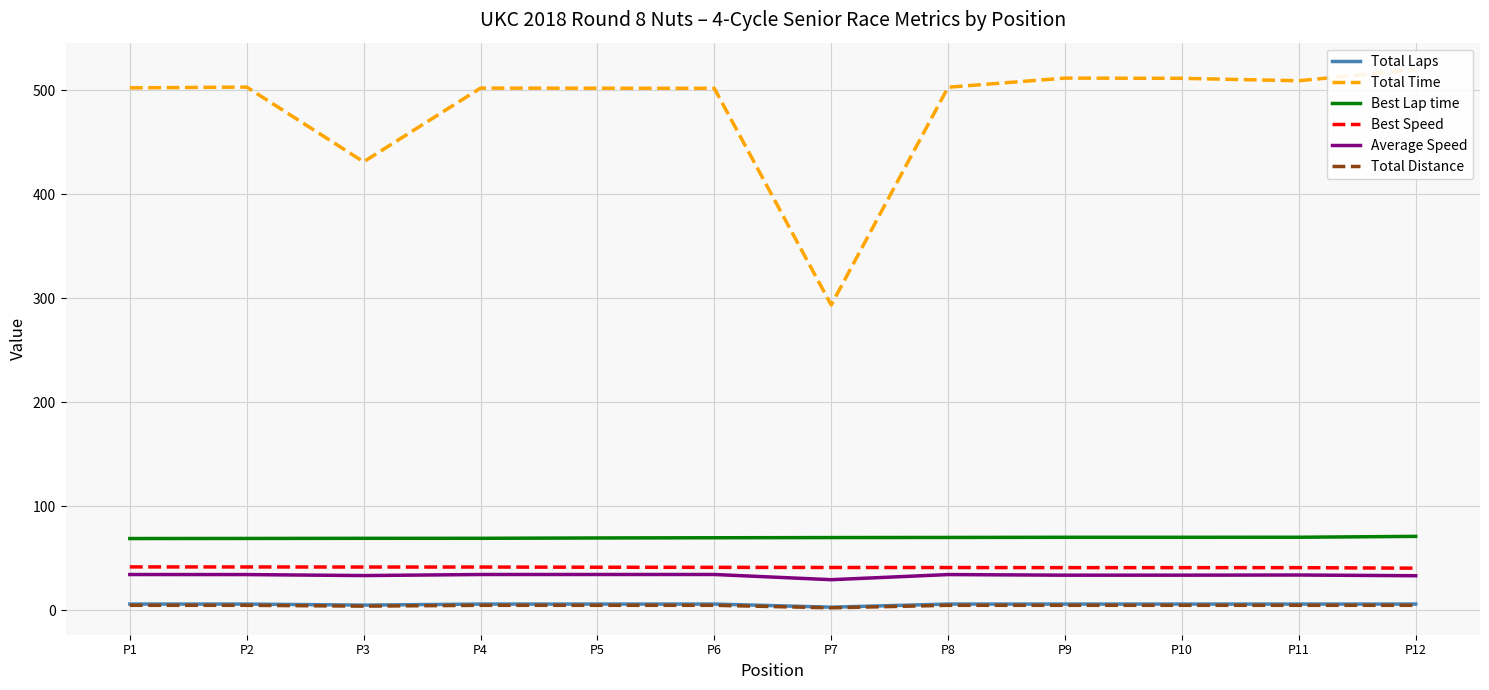

At which label does Average Speed reach its minimum?

P7